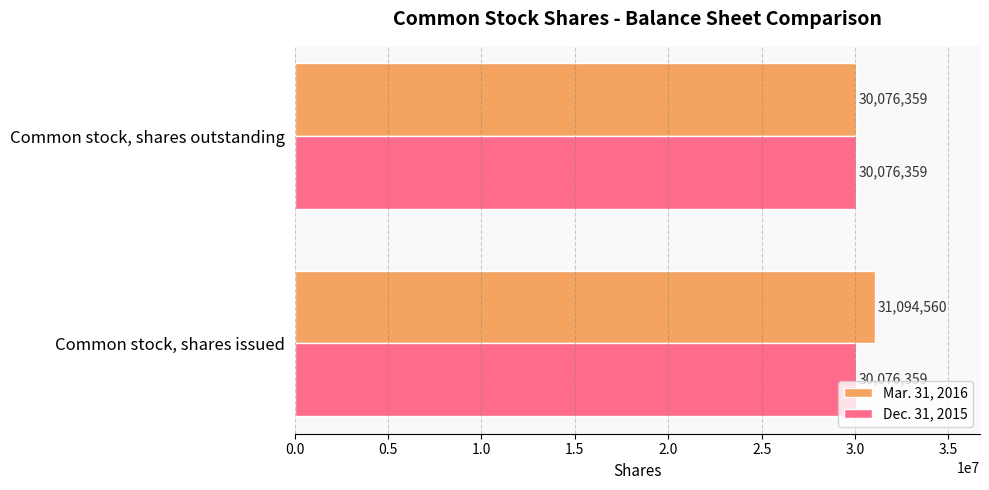

Where is Mar. 31, 2016 nearest to the value 30585459?

Common stock, shares outstanding